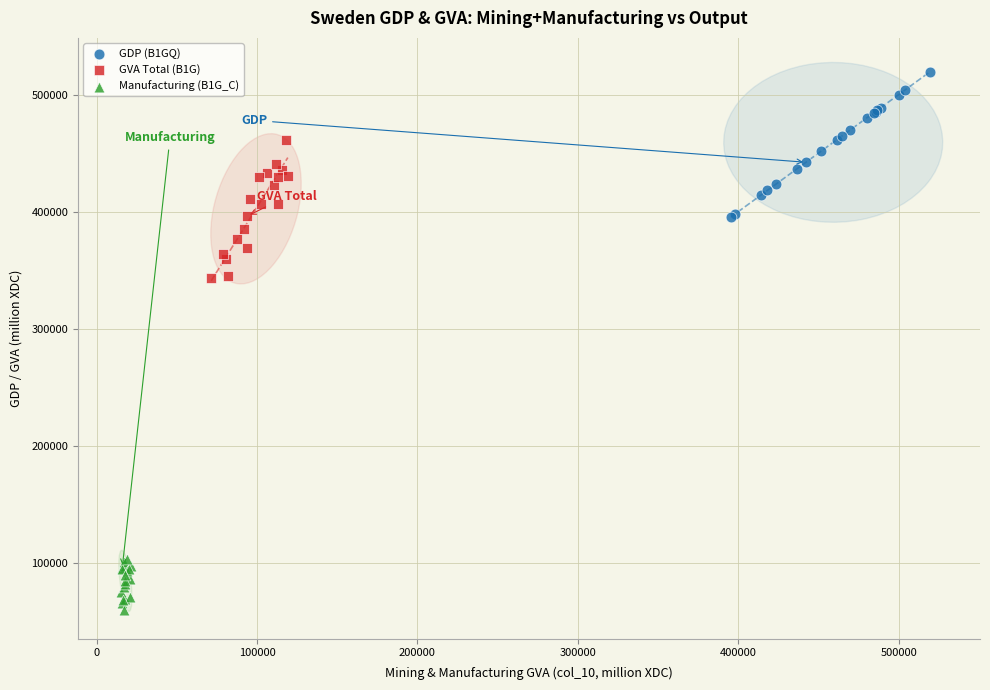

Which series reaches the minimum Y coordinate?

Manufacturing (B1G_C)